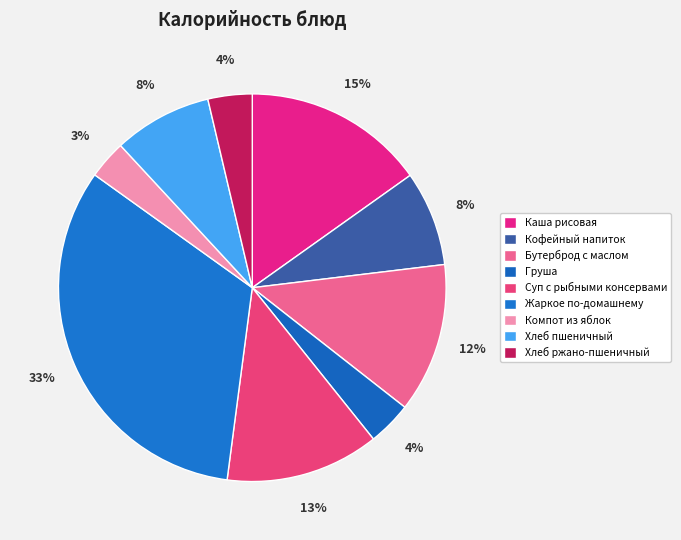

Which has a higher value, Жаркое по-домашнему or Груша?

Жаркое по-домашнему